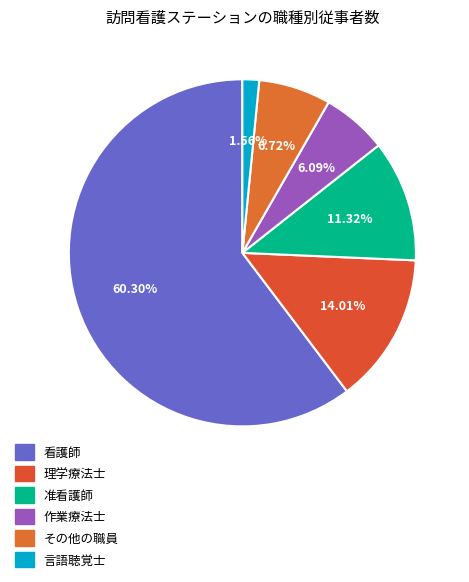

How many segments does this pie chart have?

6